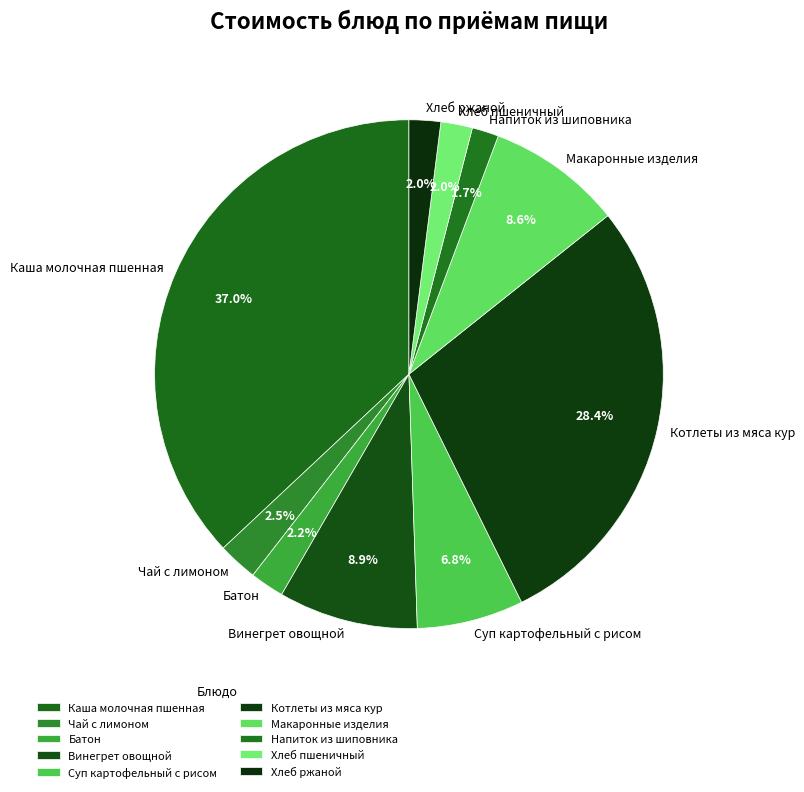

What is the largest slice in the pie chart?

Каша молочная пшенная